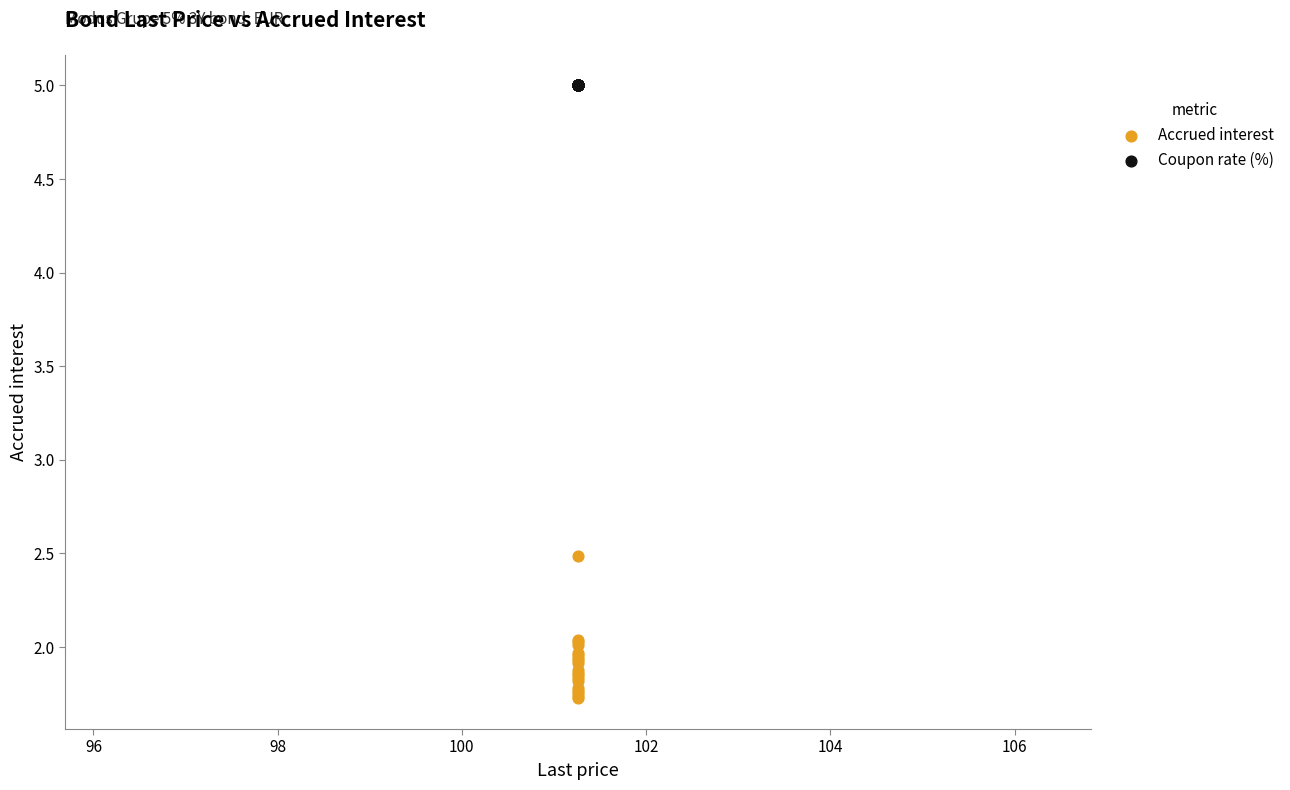

Which series contains the lowest Y value?

Accrued interest